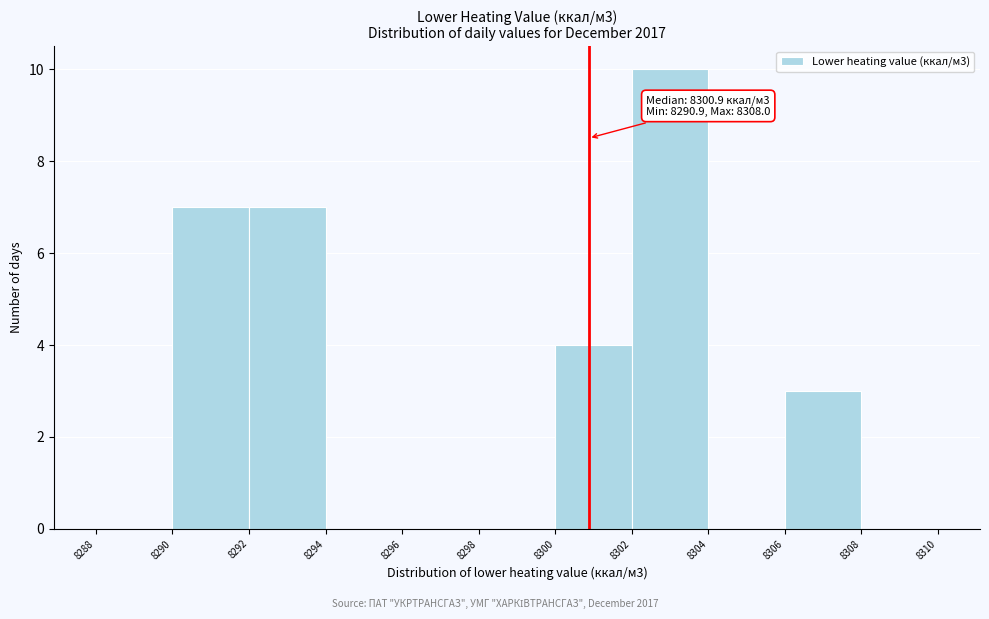

Which range on the x-axis has the tallest bar?

8302 to 8304